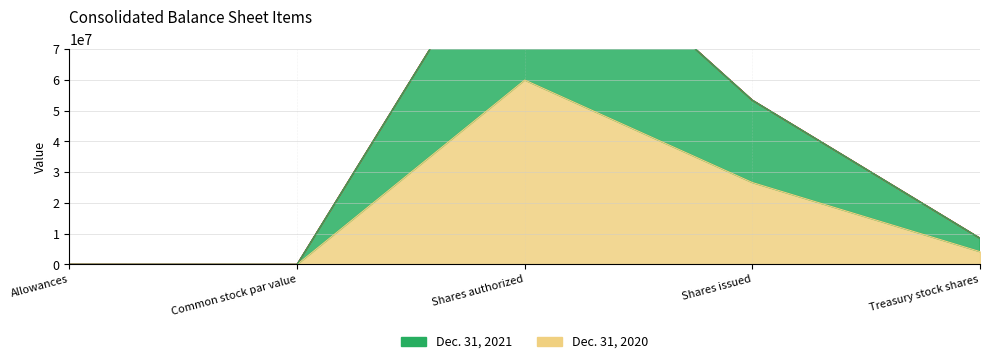

What is the minimum value for Dec. 31, 2020?

1